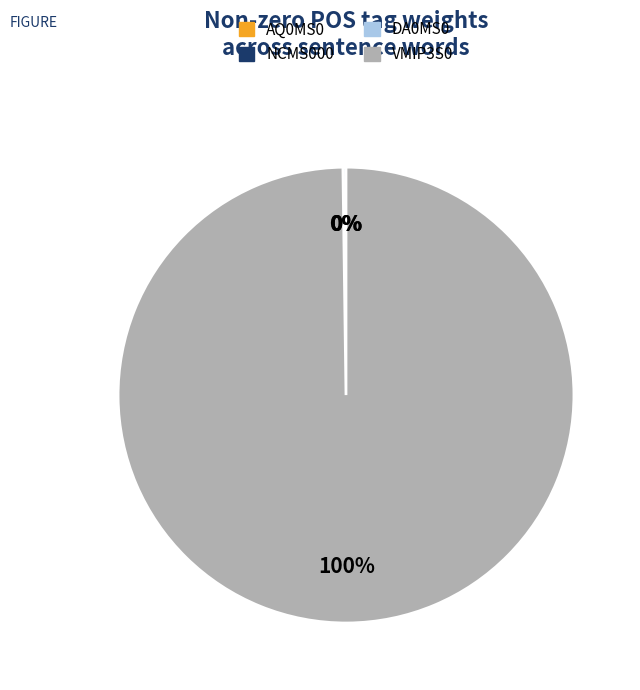

To the nearest percent, what percentage of the pie is VMIP3S0?

100%